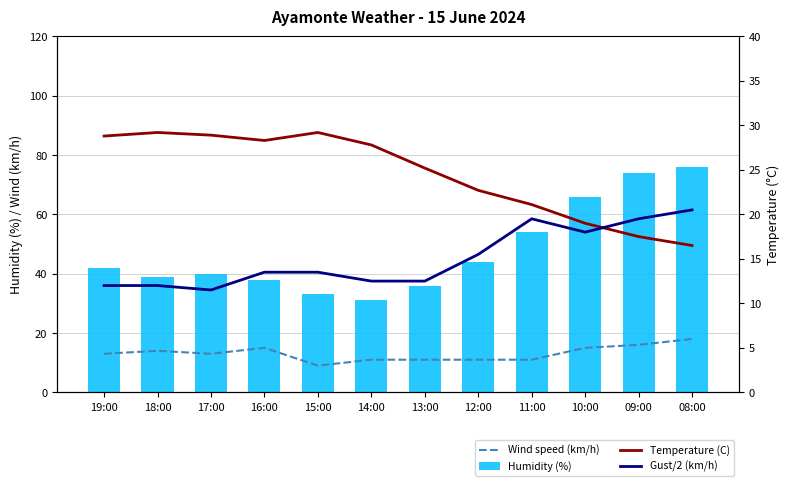

Is the value of Gust/2 (km/h) at 18:00 greater than the value of Temperature (C) at 09:00?

No